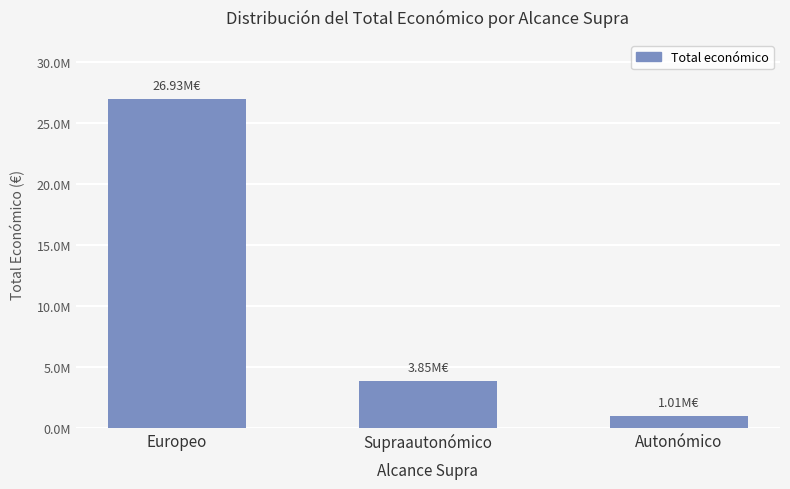

Reading right to left, list all the values displayed in this chart.

1009425	3848127	26934918